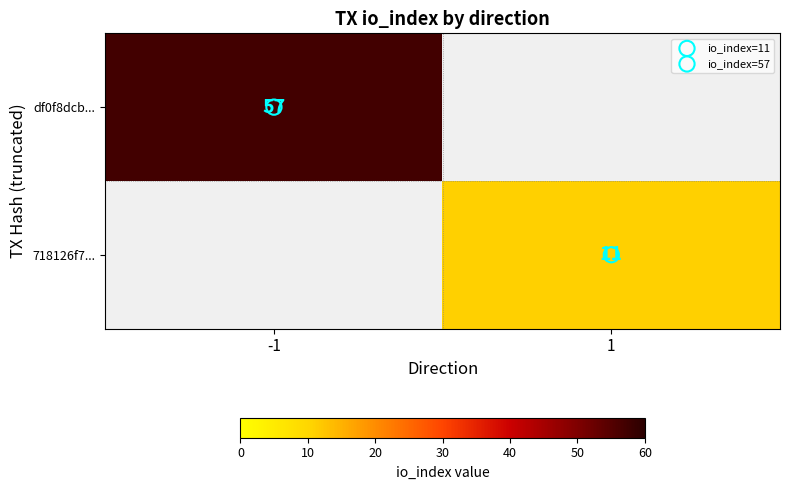

Which series has the largest total across all categories?

df0f8dcb...